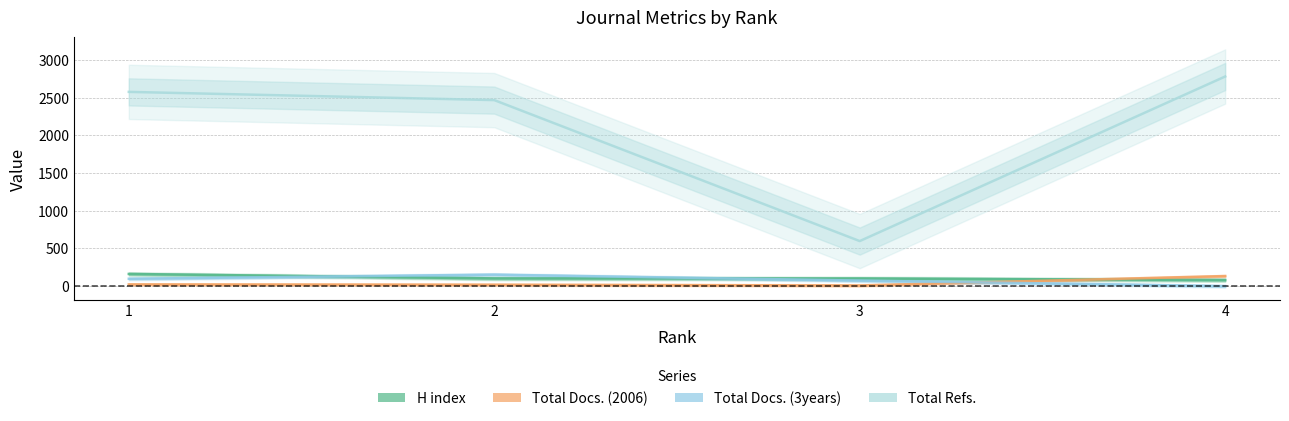

Where is Total Docs. (2006) nearest to the value 71?

1